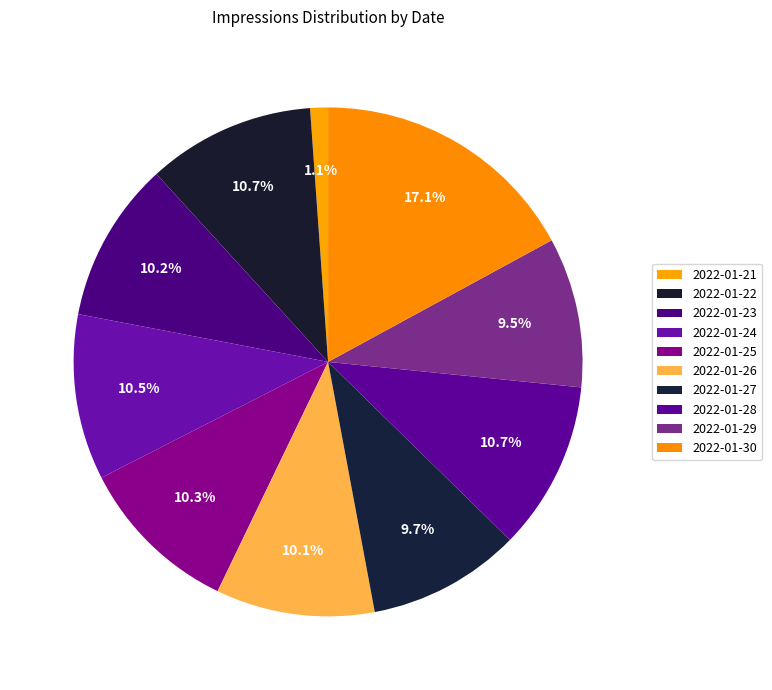

How many segments does this pie chart have?

10